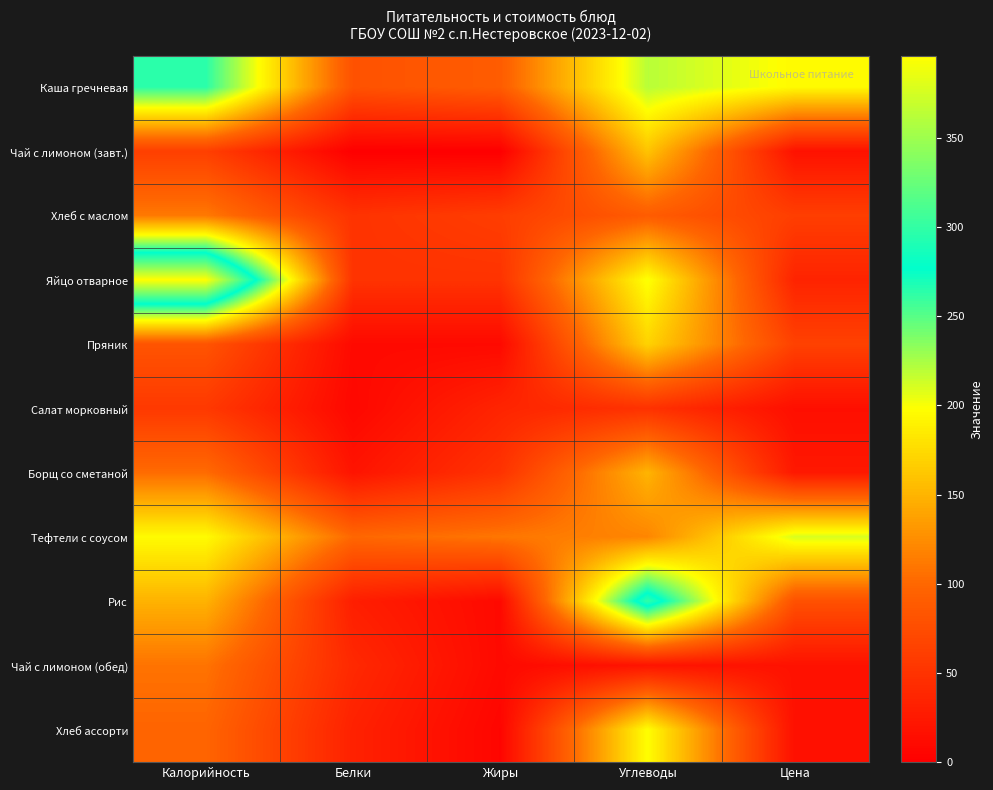

At which category is the sum across all series the highest?

Углеводы